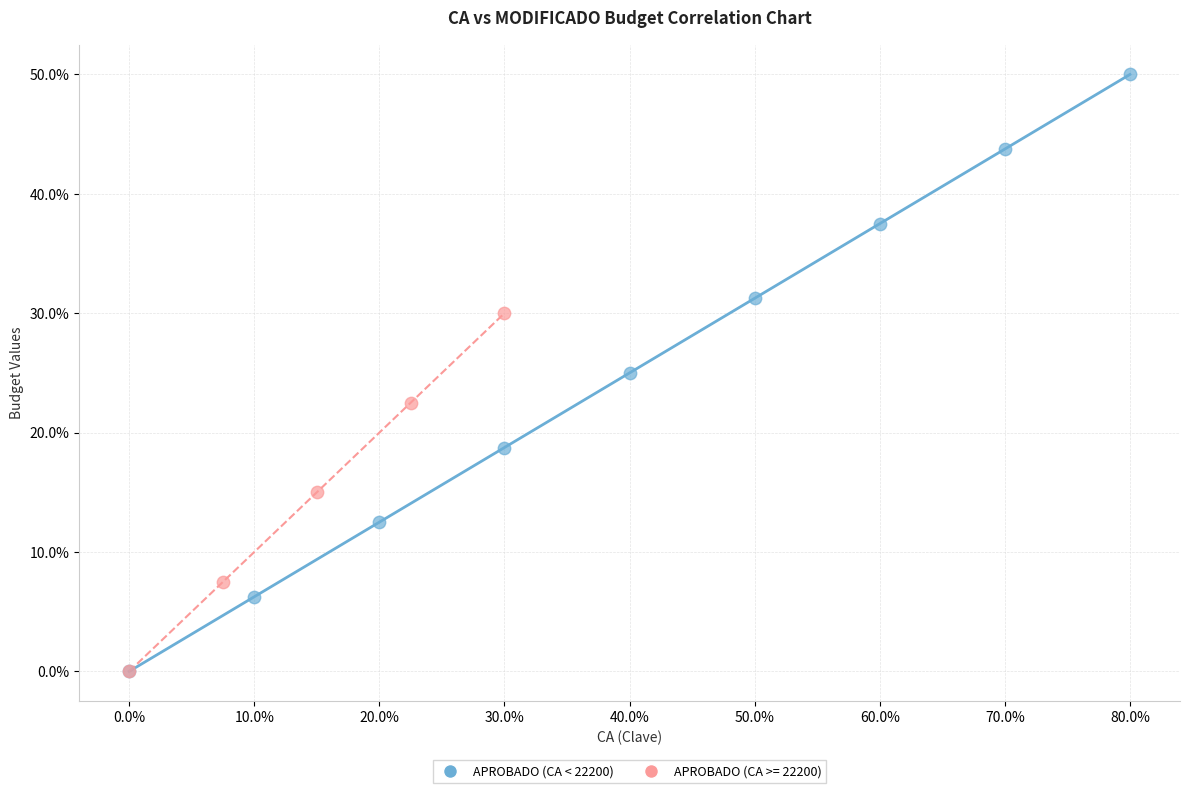

What are all the series names shown in the legend?

APROBADO (CA < 22200), APROBADO (CA >= 22200)